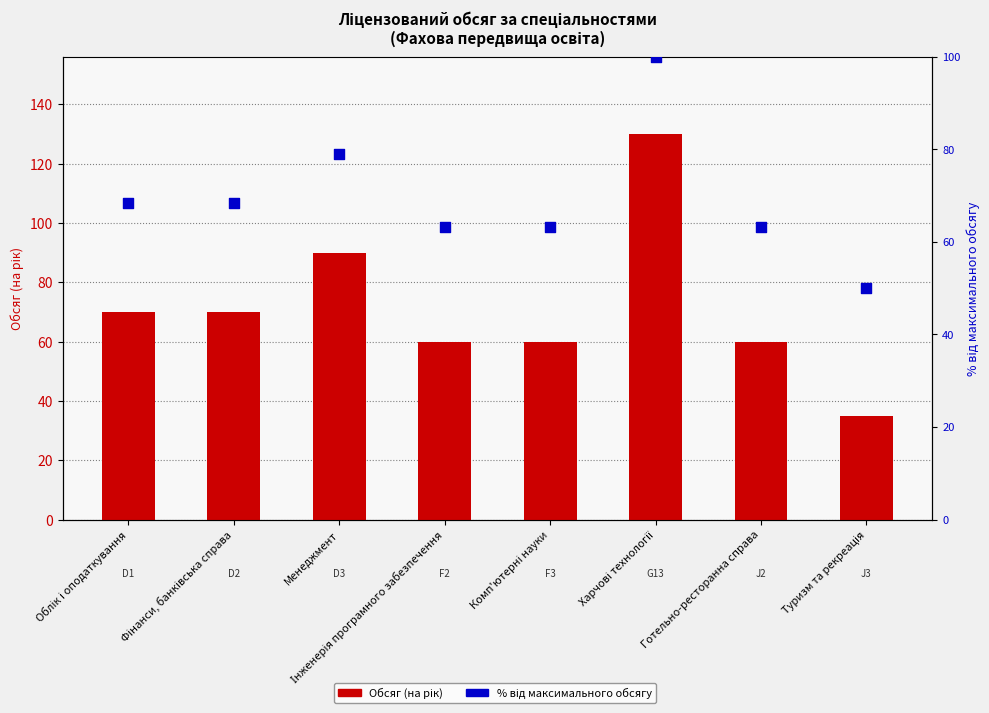

Which series has the largest total across all categories?

Обсяг (на рік)